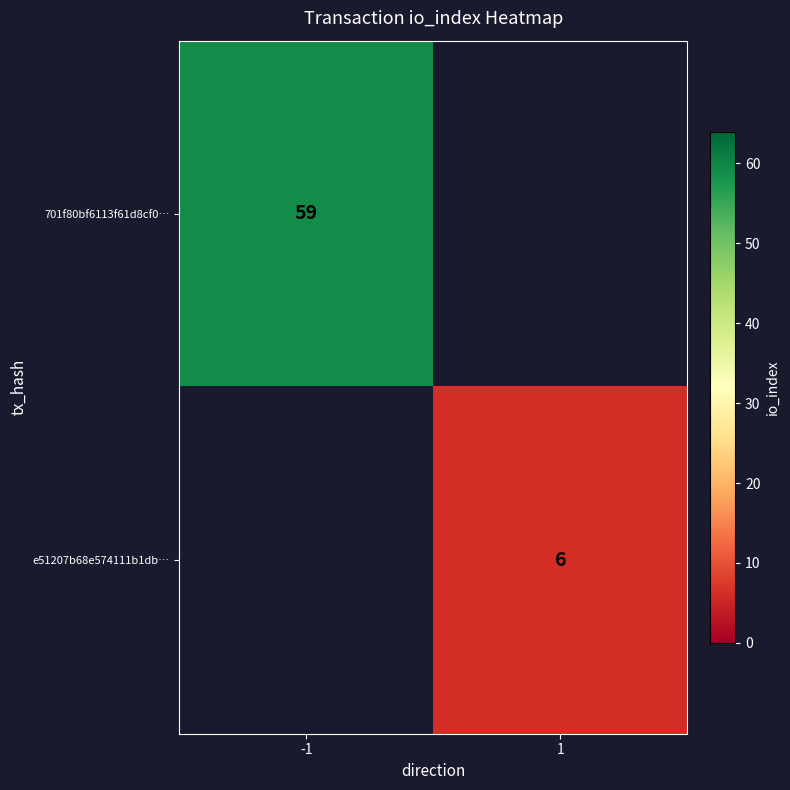

Is the value of e51207b68e574111b1db… at 1 greater than the value of 701f80bf6113f61d8cf0… at -1?

No